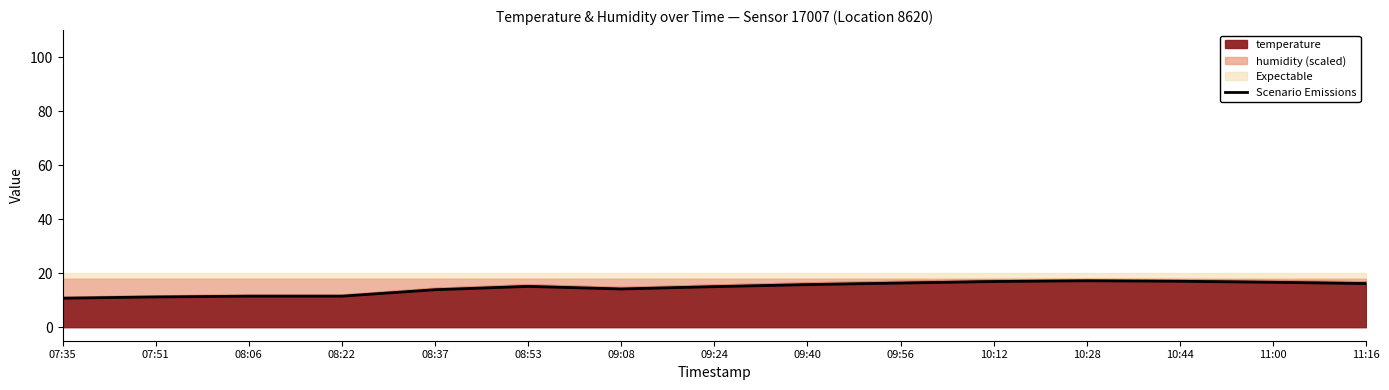

What is the maximum value shown in the chart?

17.2